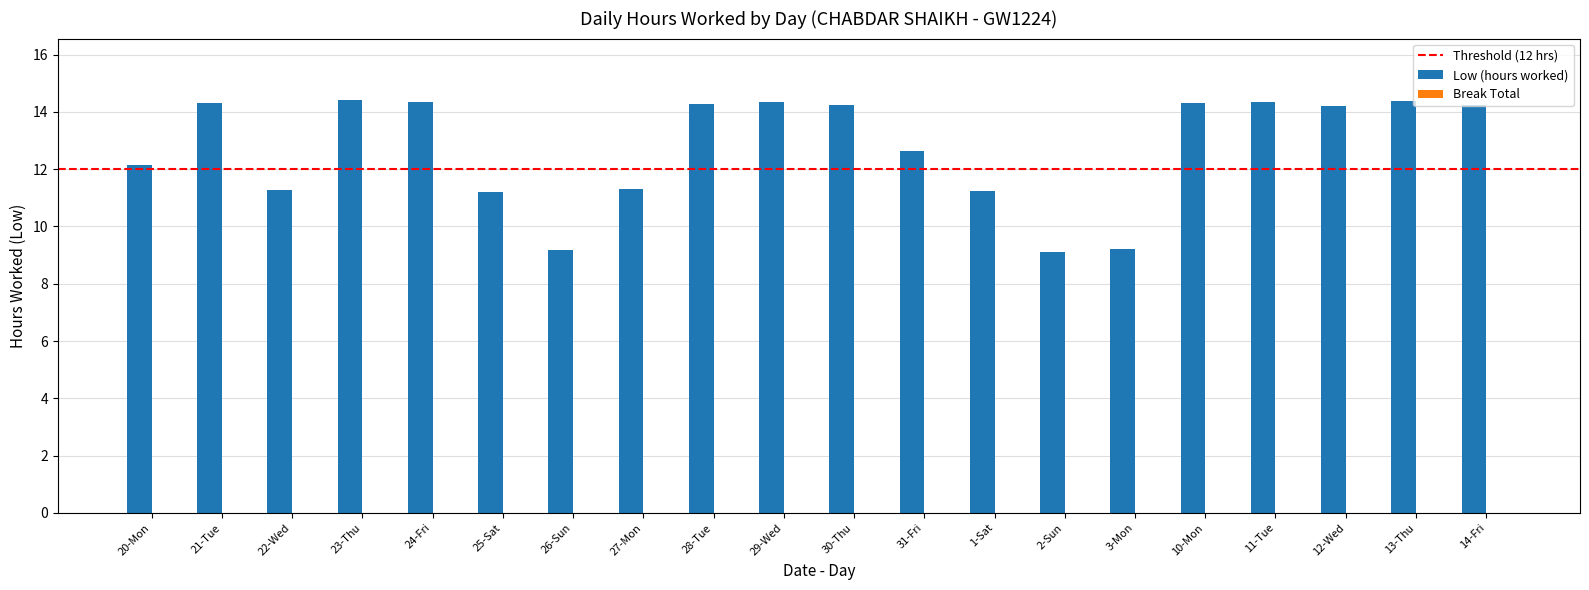

What is the smallest value displayed?

9.1